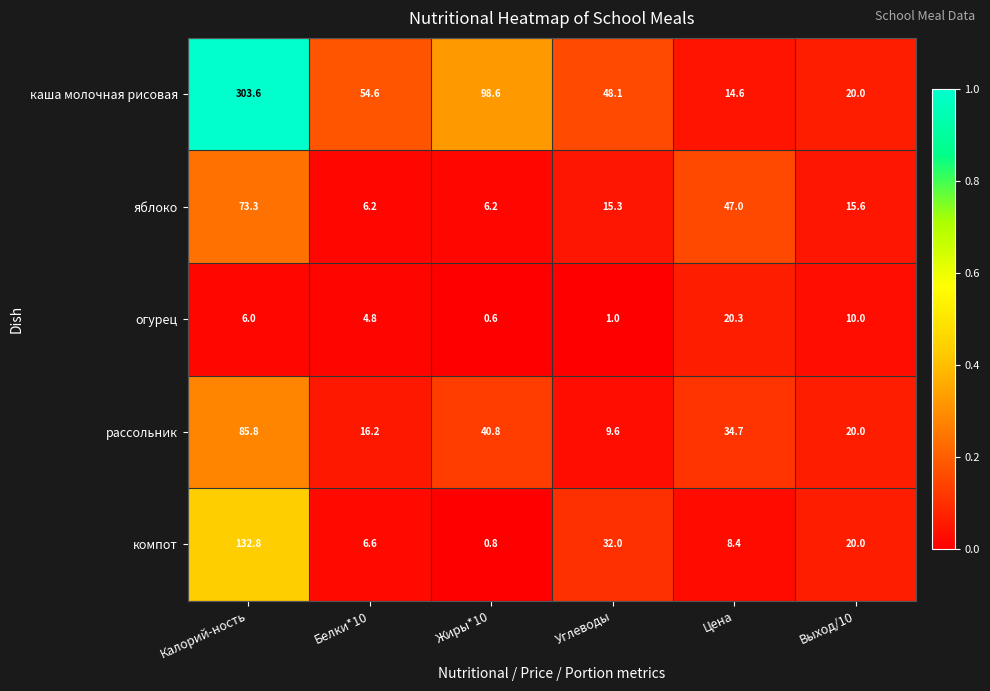

What is the average value of the рассольник series?

34.5